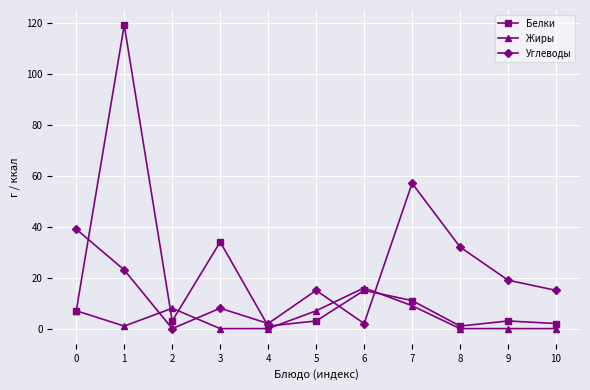

True or false: Углеводы has more than 2 interior local peaks.

True